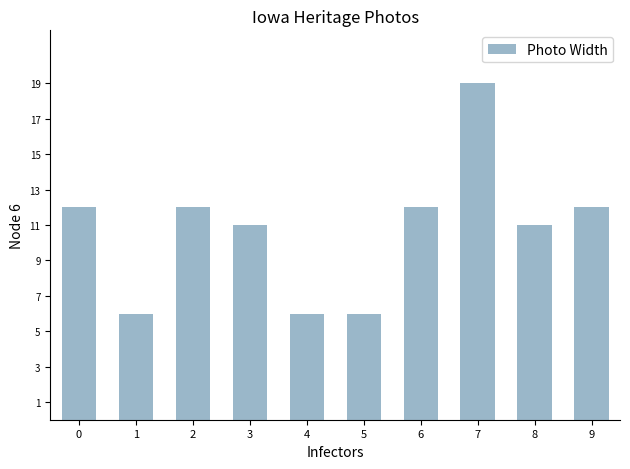

What is the maximum value shown in the chart?

19